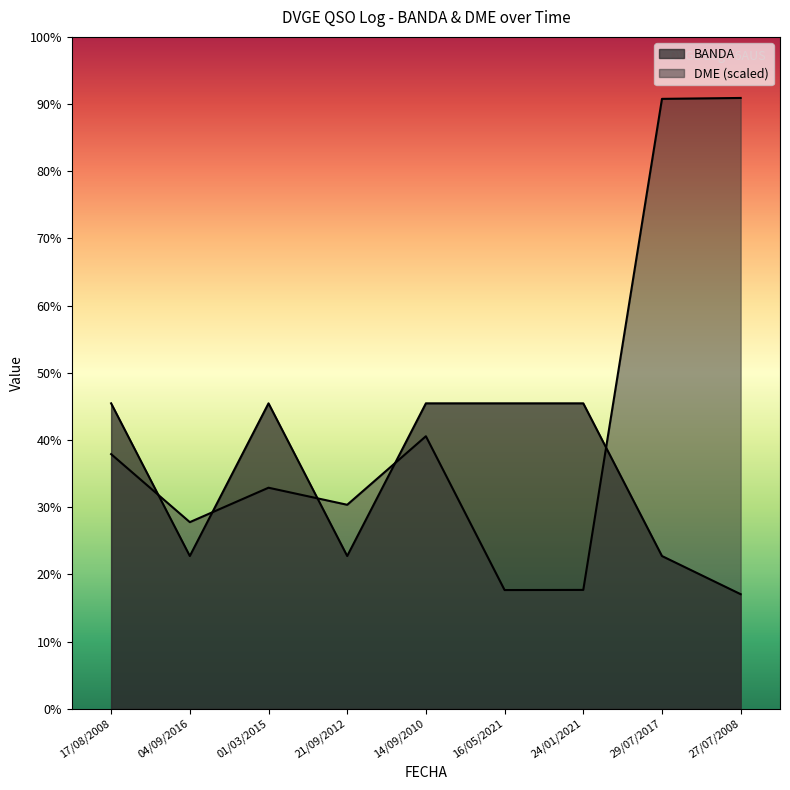

What is the difference between the maximum and minimum values in the DME series?

64.5